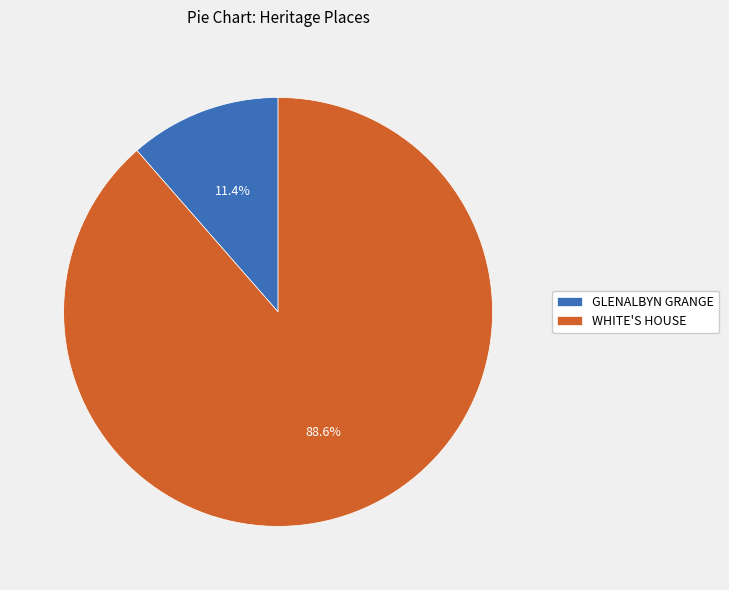

How much of the chart is everything except WHITE'S HOUSE?

11.4%